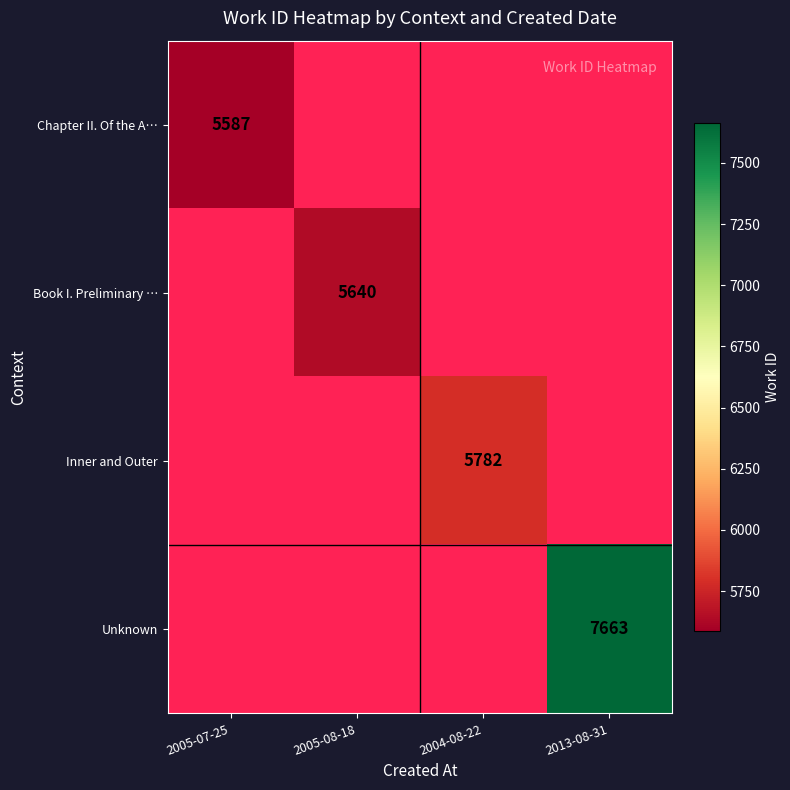

Is it true that Unknown equals 7663 at 2013-08-31?

True